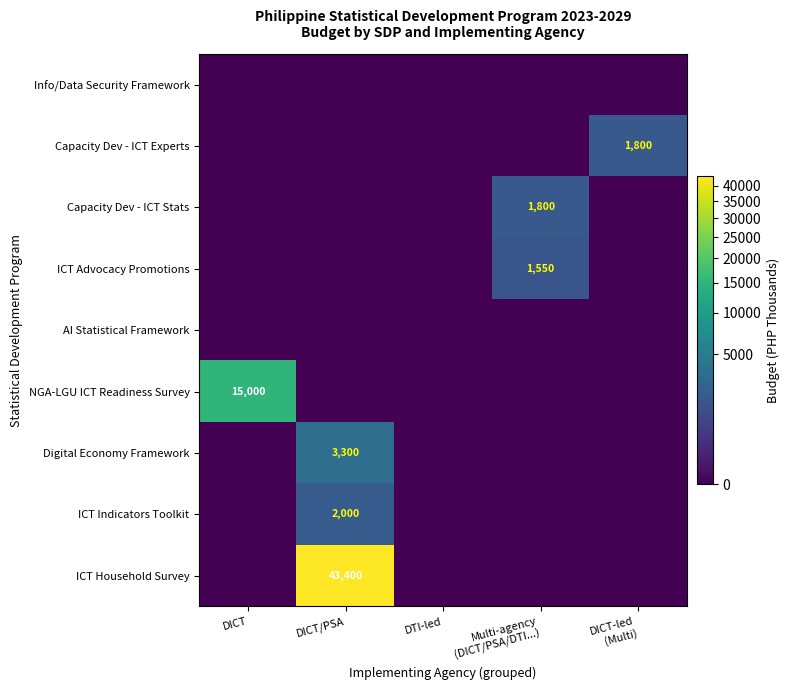

True or false: Digital Economy Framework has a value of 3300 at DICT/PSA.

True